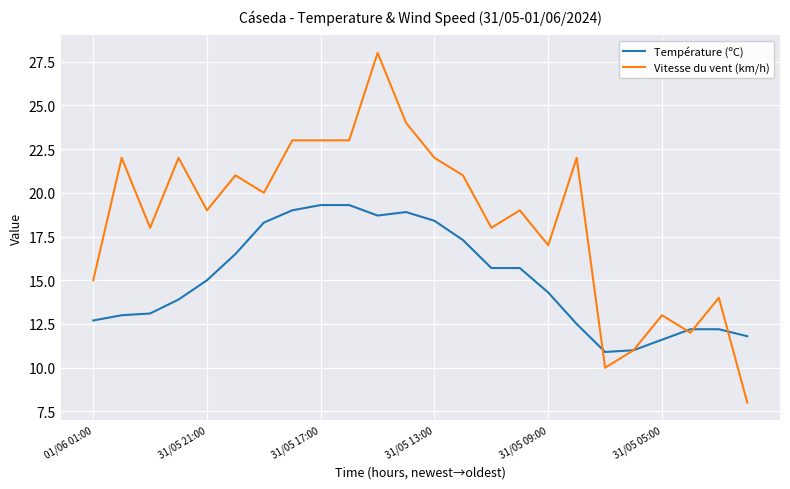

Which series has the largest range (max minus min)?

Vitesse du vent (km/h)